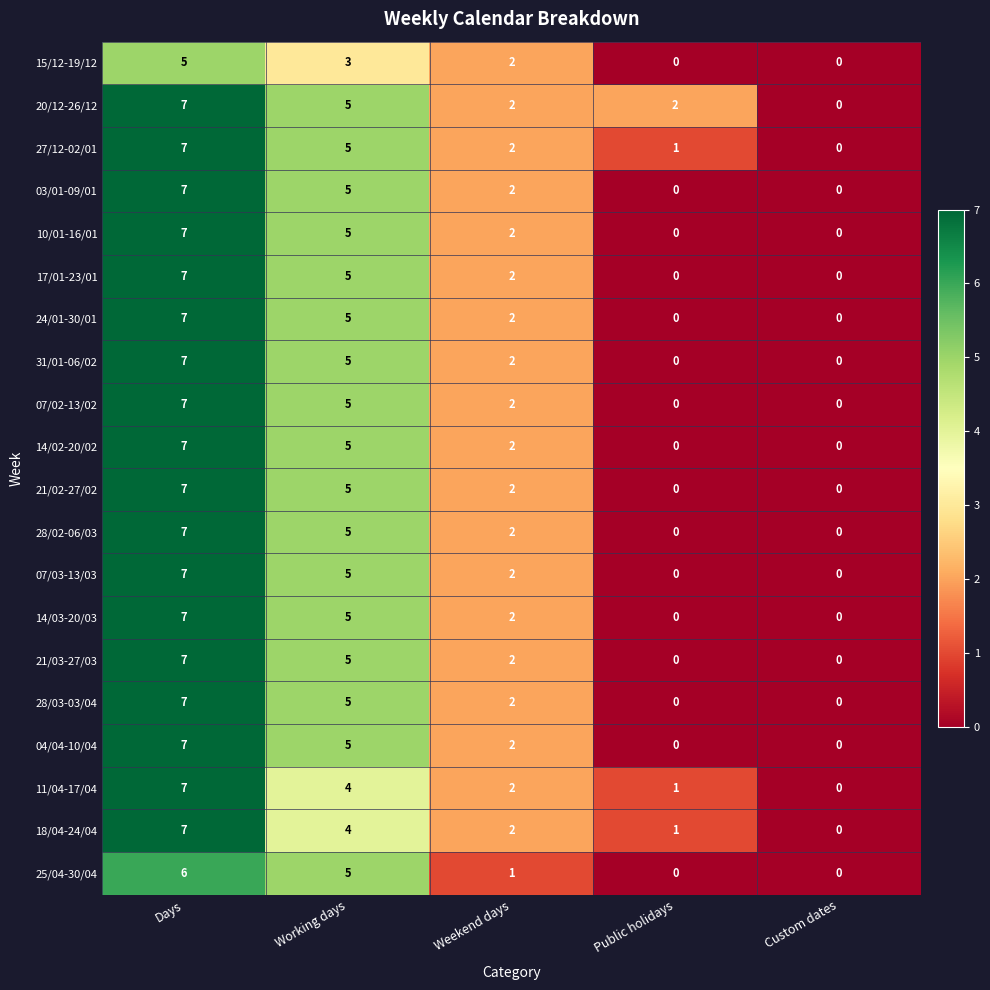

At which label does 28/02-06/03 first exceed 2?

Days